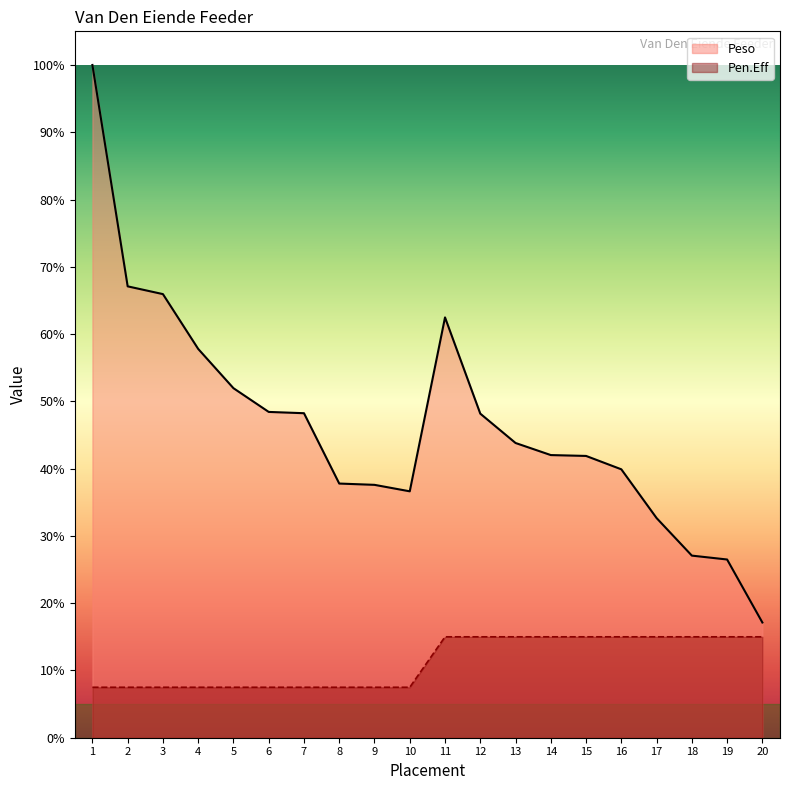

True or false: Peso has a value of 49.8 at 17.

False